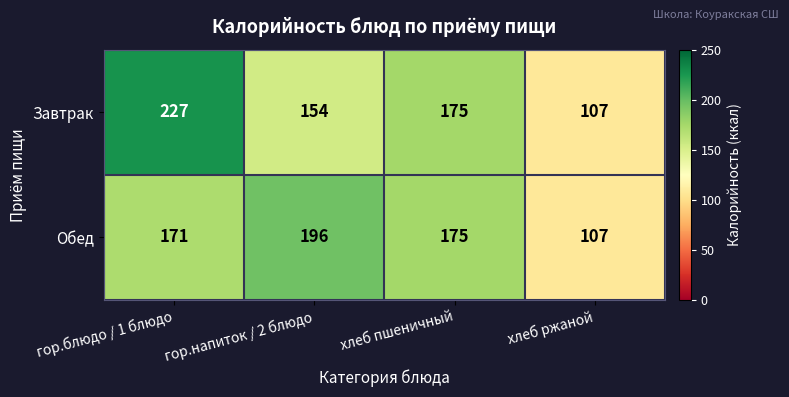

What is the total value across all series at гор.напиток / 2 блюдо?

350